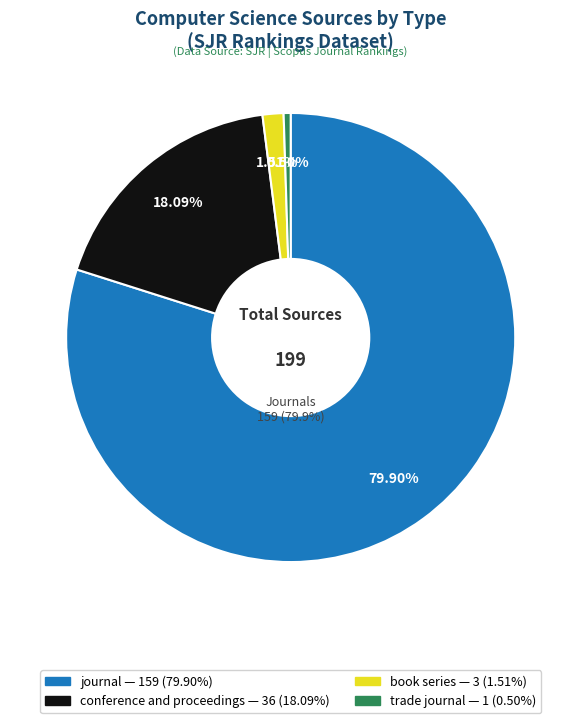

How many slices are in this pie chart?

4